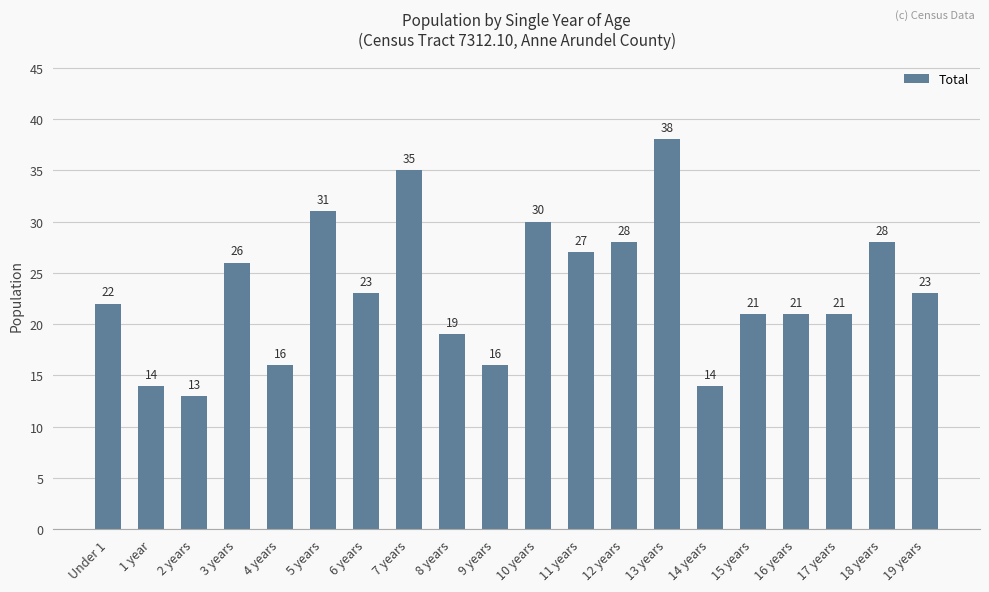

What is the difference between the values at 6 years and 10 years?

7